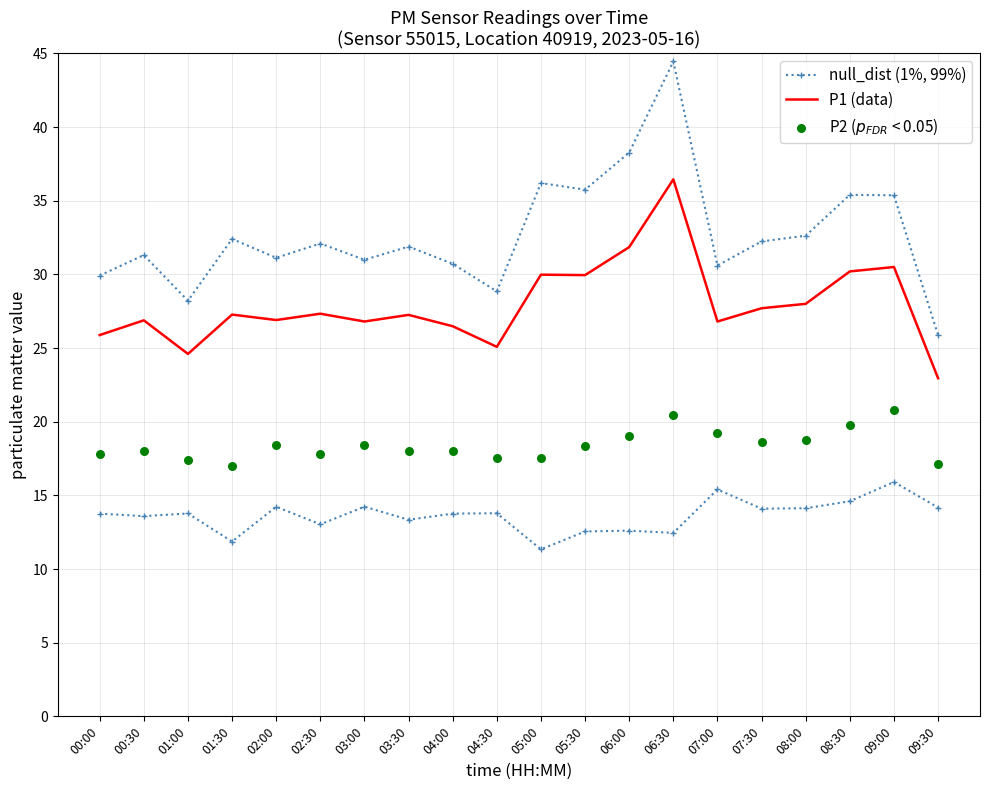

Which series contains the highest Y value?

null_dist (1%, 99%)